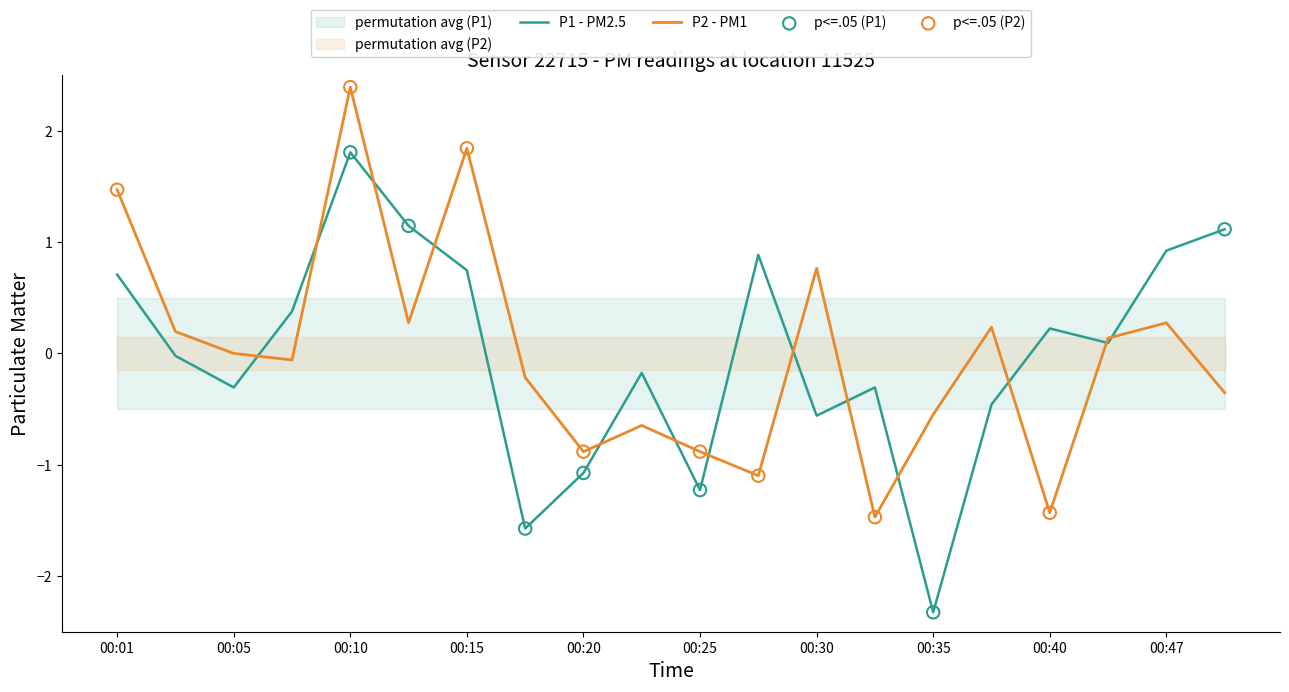

Which series has the largest total across all categories?

P2